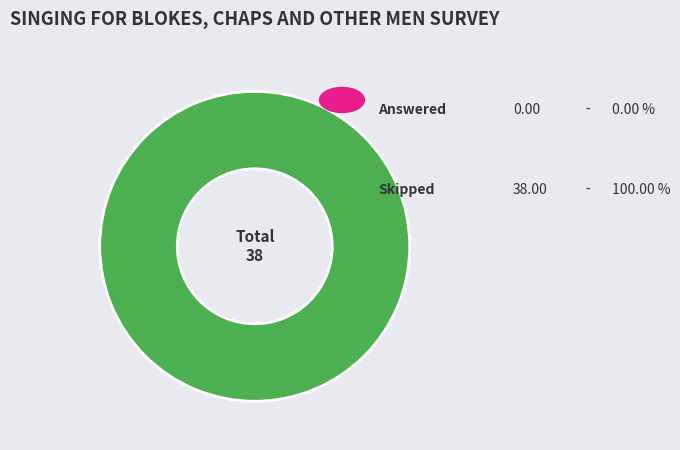

Which slice is the largest?

Skipped